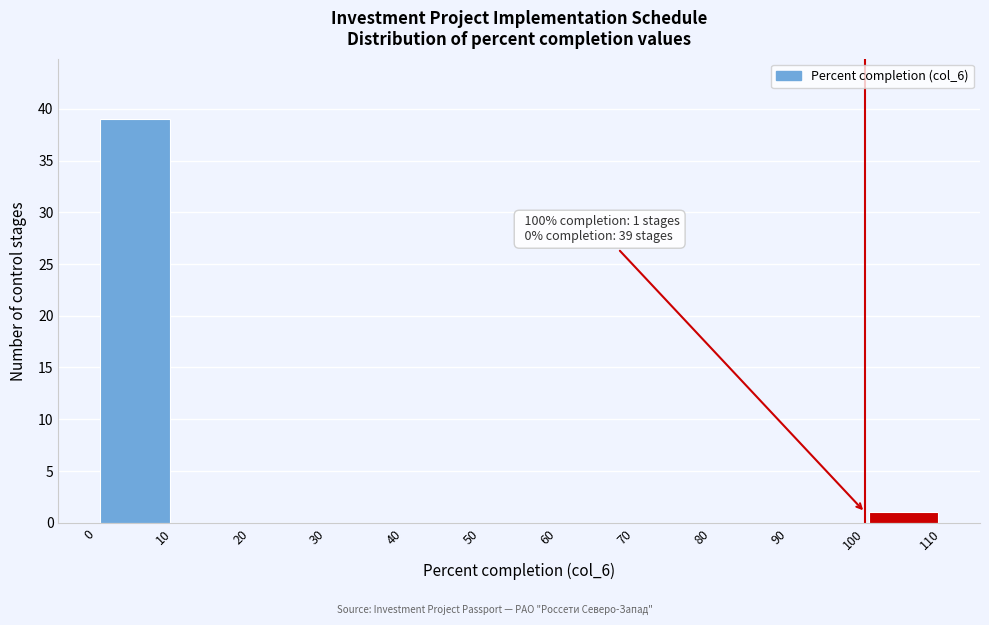

Over which range of the x-axis is the bar tallest?

0 to 10